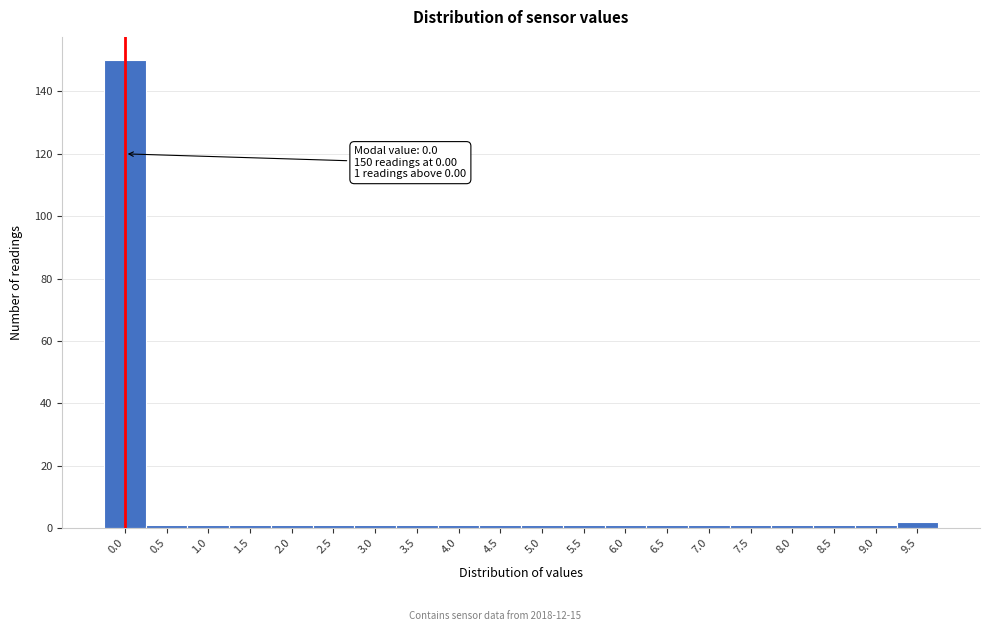

Reading left to right, transcribe all the data shown in this chart.

0.0=150	0.5=1	1.0=1	1.5=1	2.0=1	2.5=1	3.0=1	3.5=1	4.0=1	4.5=1	5.0=1	5.5=1	6.0=1	6.5=1	7.0=1	7.5=1	8.0=1	8.5=1	9.0=1	9.5=2